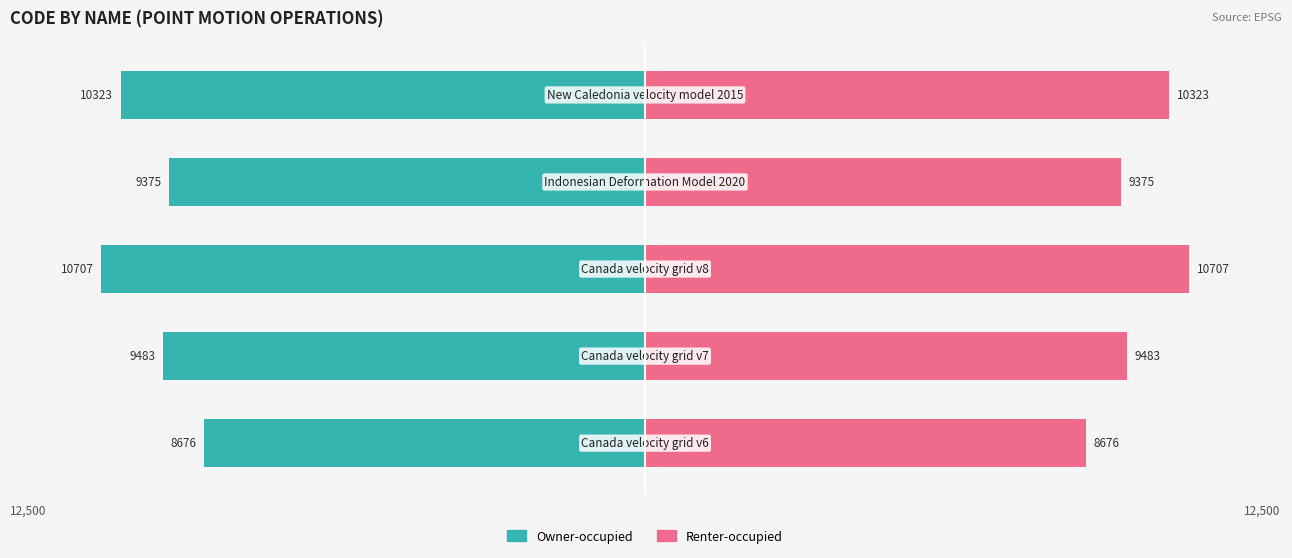

What is the value of the Renter-occupied bar at the 4th from the left?

9375